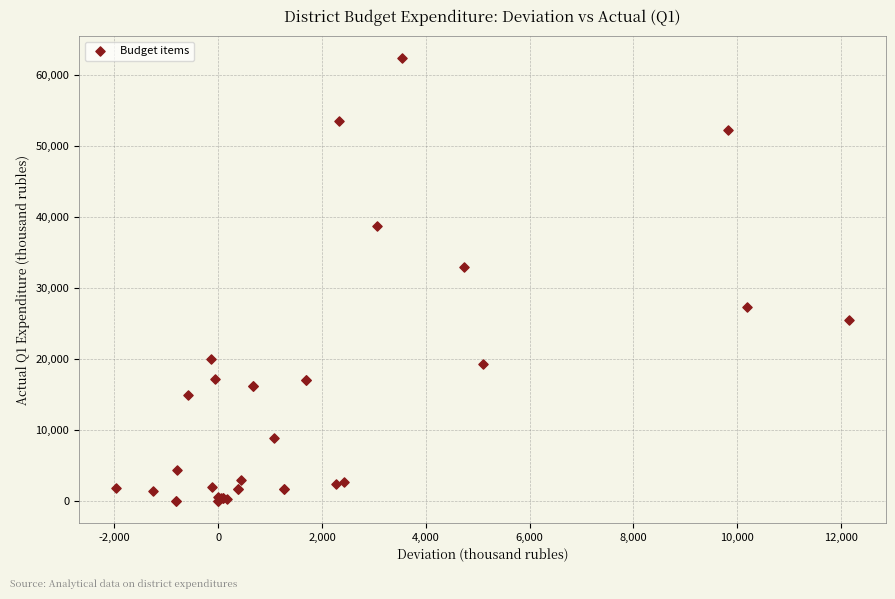

What Y value in the scatter plot is closest to 31175?

32926.0